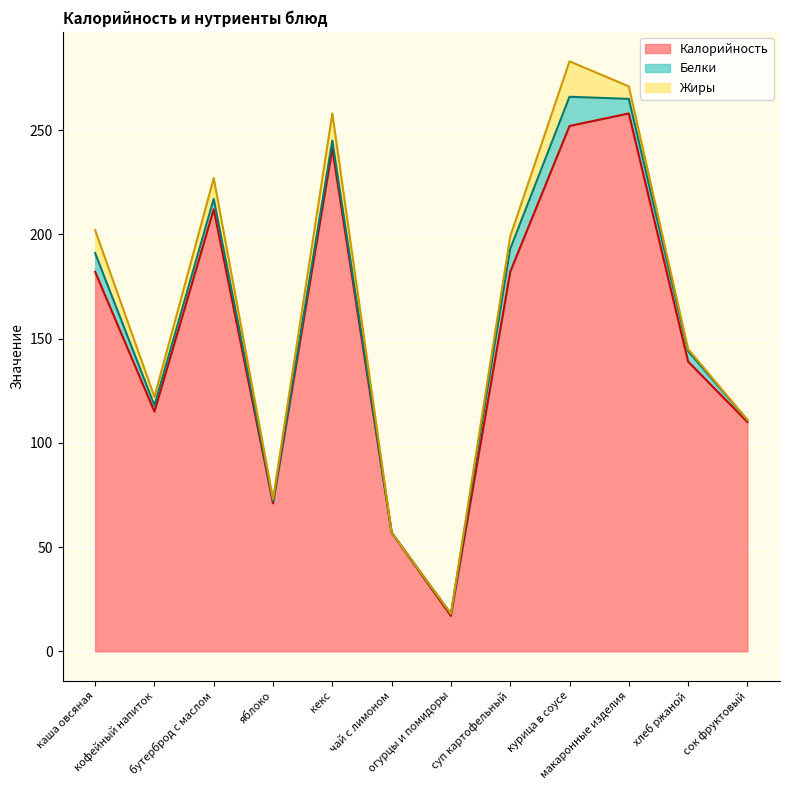

Which series changed the most between бутерброд с маслом and курица в соусе?

Калорийность